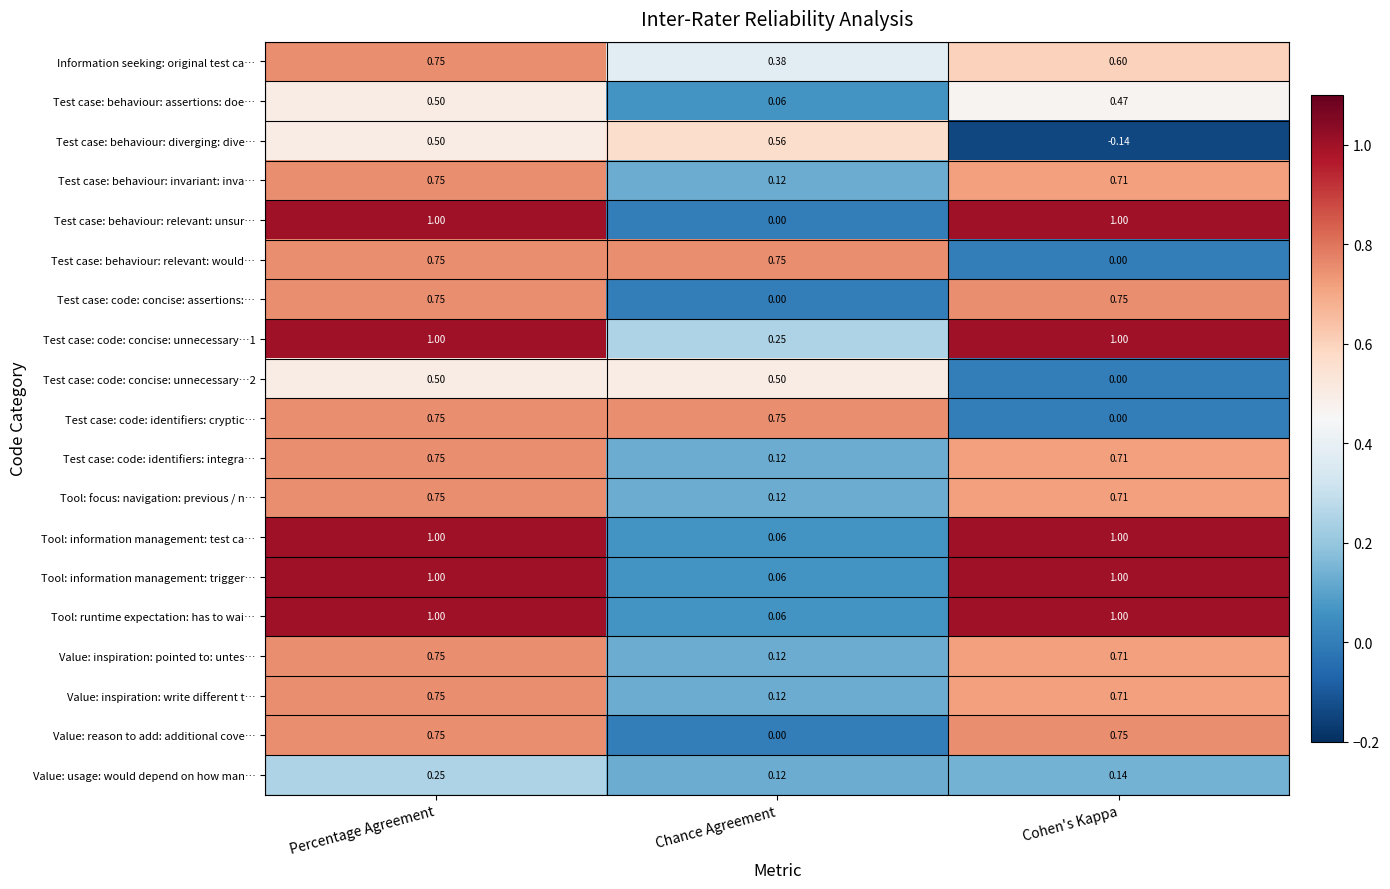

Which label corresponds to the smallest value in the chart?

Cohen's Kappa